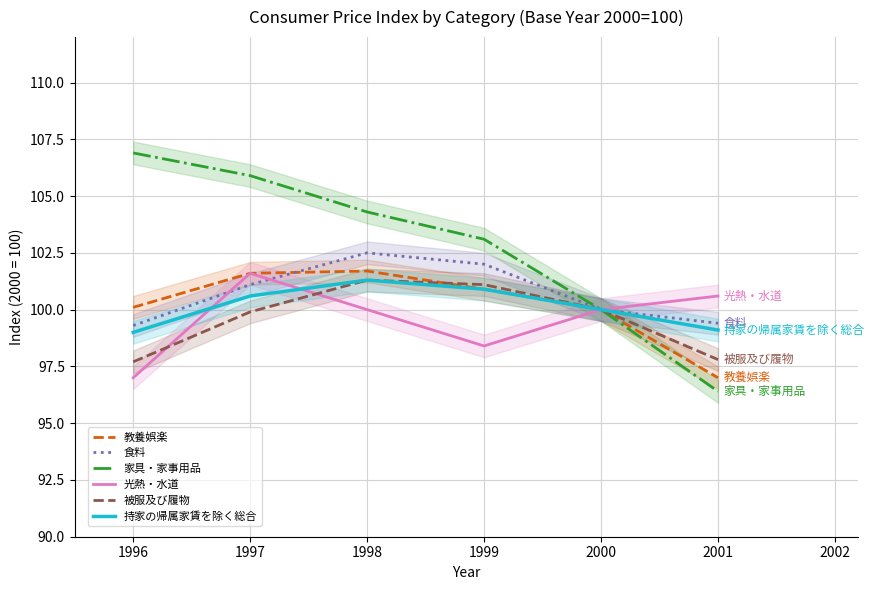

What is the approximate value of 家具・家事用品 at 1998?

104.3